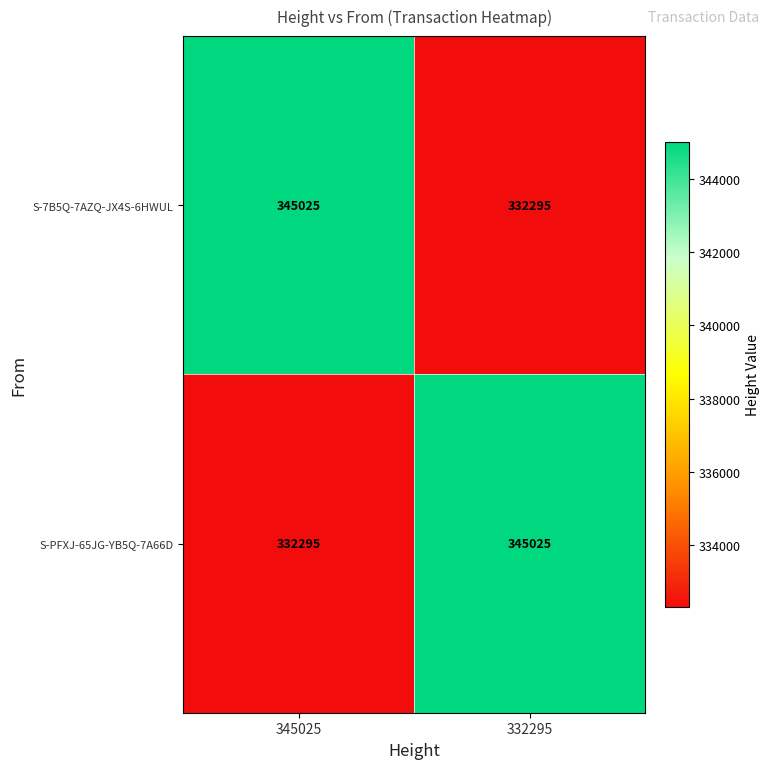

What is the spread (max minus min) of values at 345025?

12730